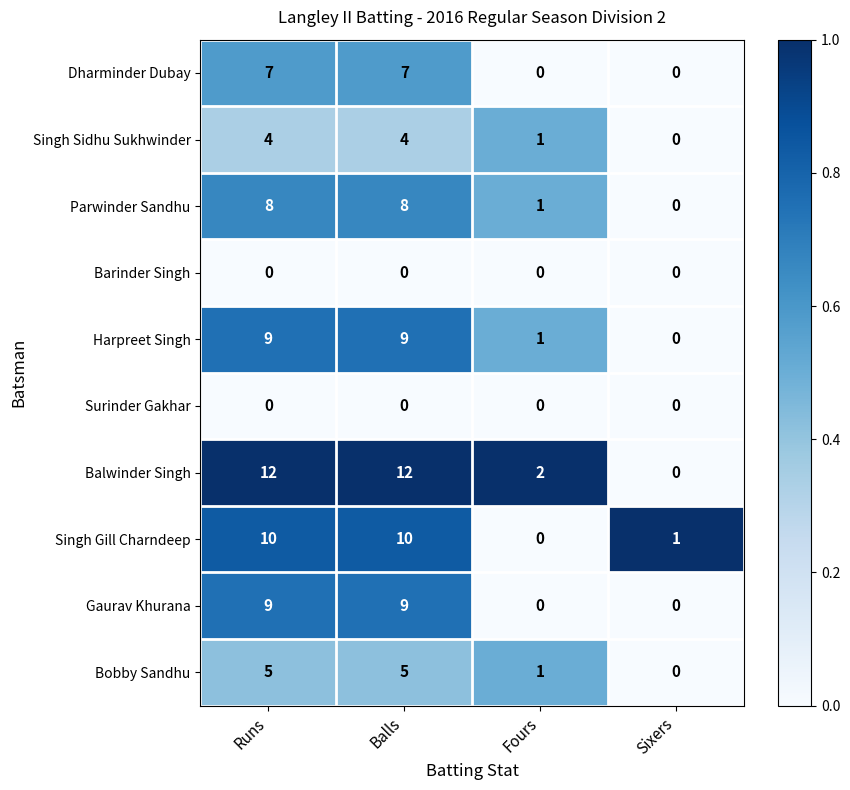

Is it true that Barinder Singh equals 0 at Sixers?

True